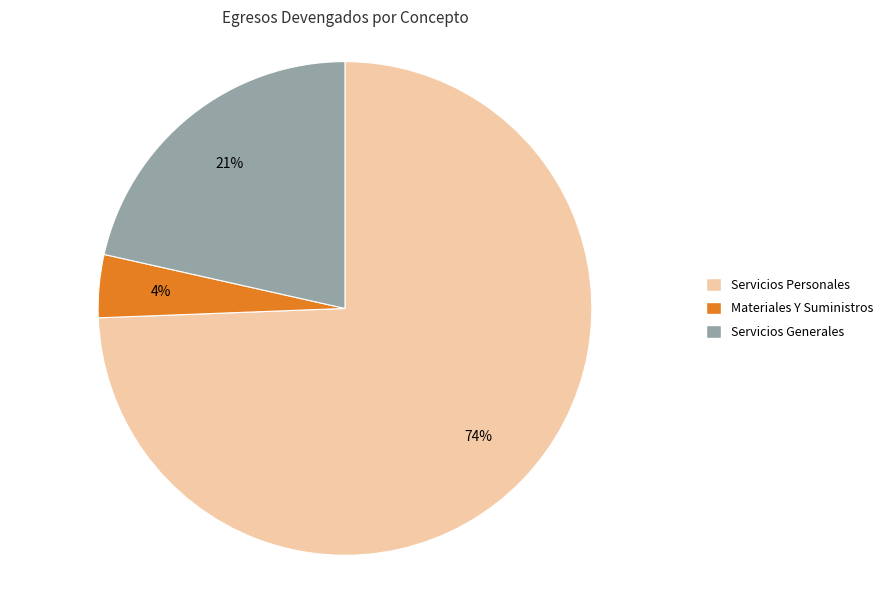

Approximately how many times larger is the value at Materiales Y Suministros compared to Servicios Generales?

0.2